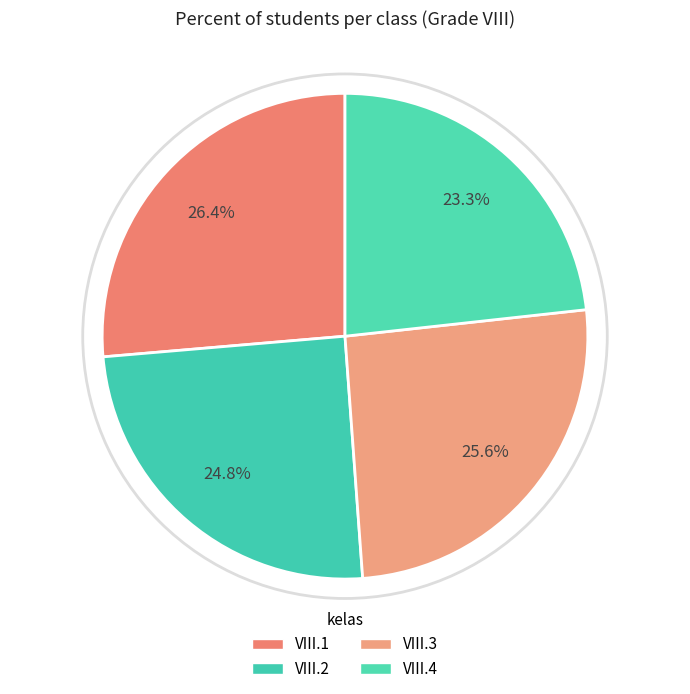

How many slices are in this pie chart?

4